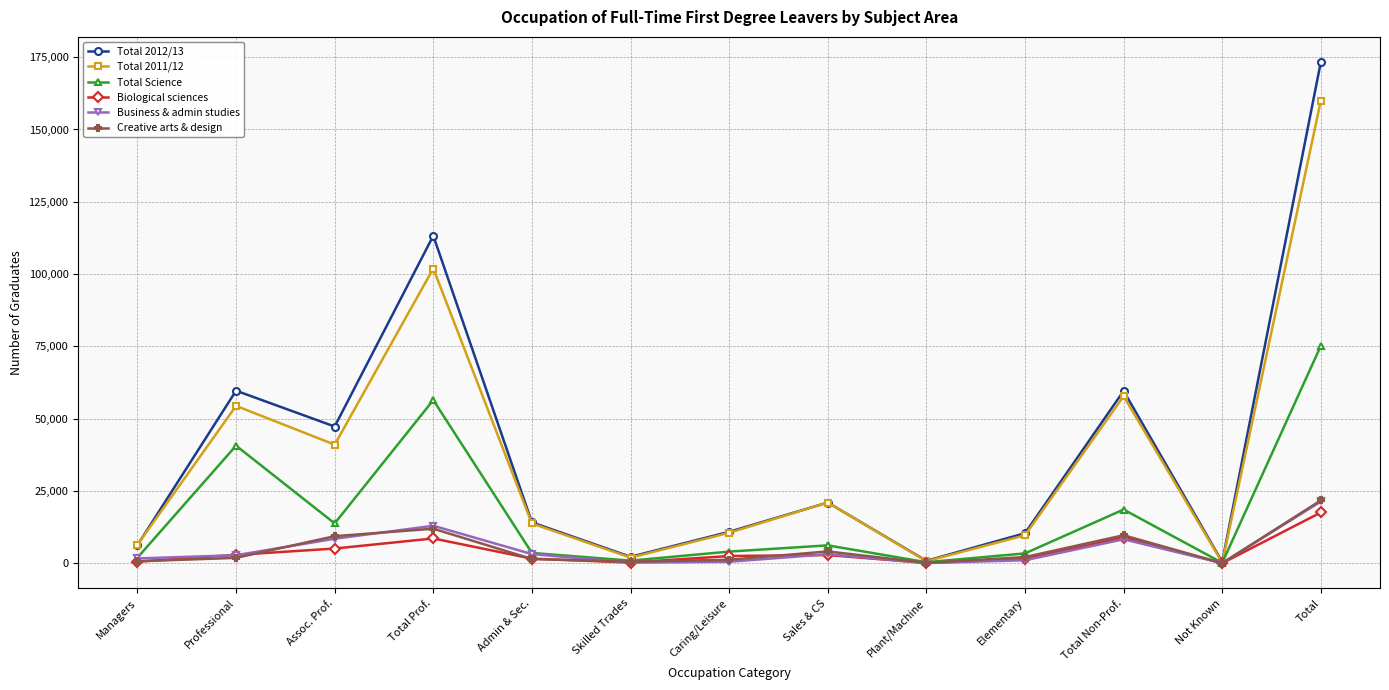

What is the difference between the highest and lowest values at Caring/Leisure?

10340